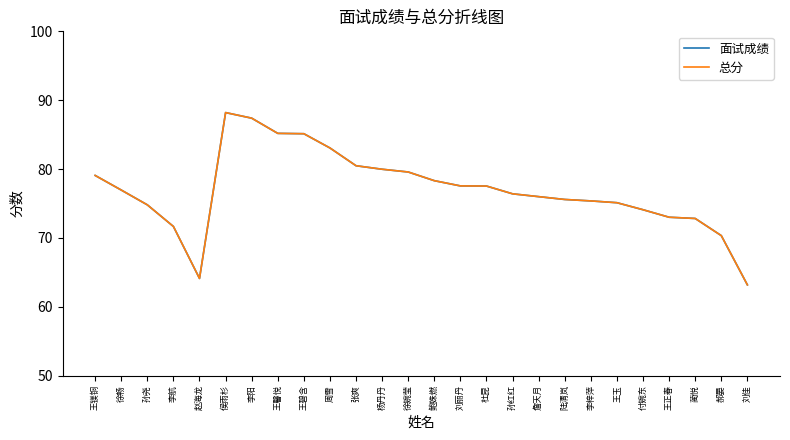

Which series has the largest total across all categories?

面试成绩